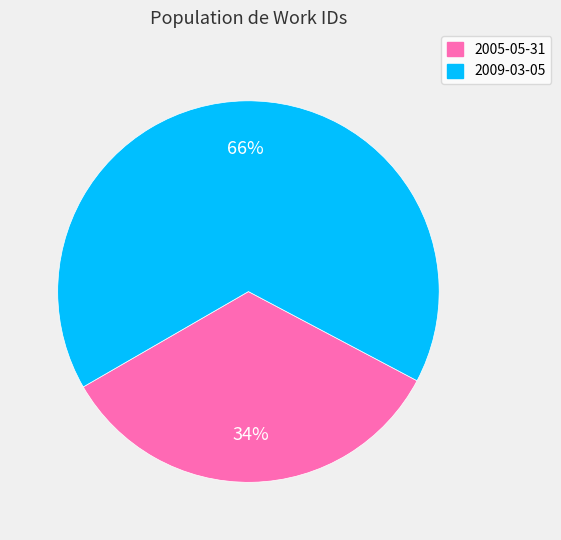

How many segments does this pie chart have?

2